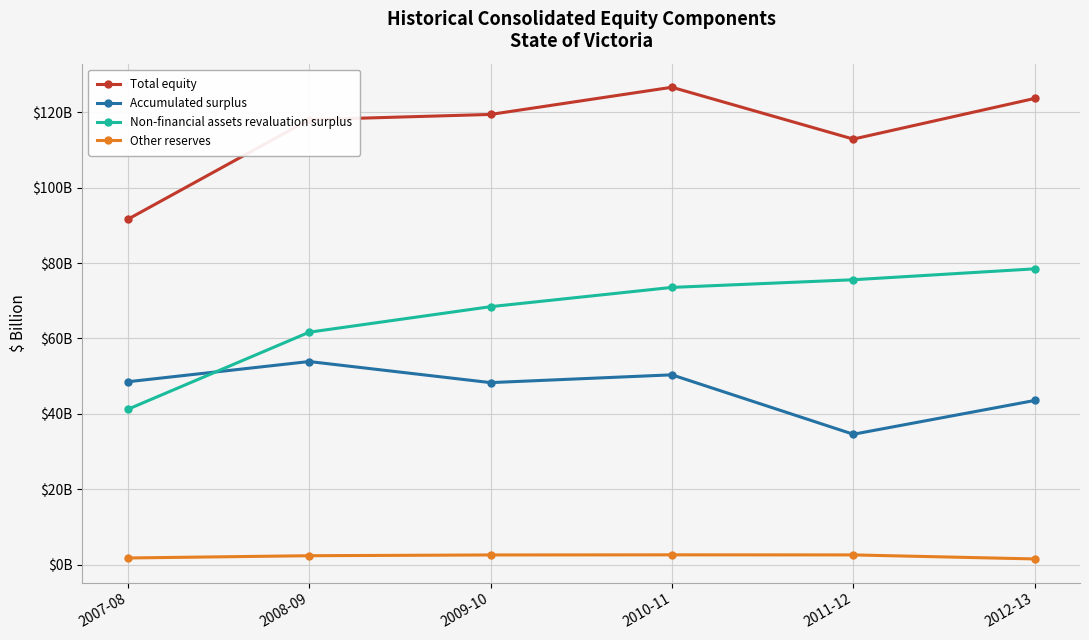

Is the value of Accumulated surplus at 2009-10 greater than the value of Total equity at 2010-11?

No